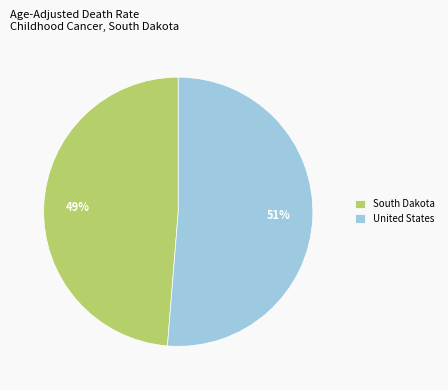

How many segments does this pie chart have?

2